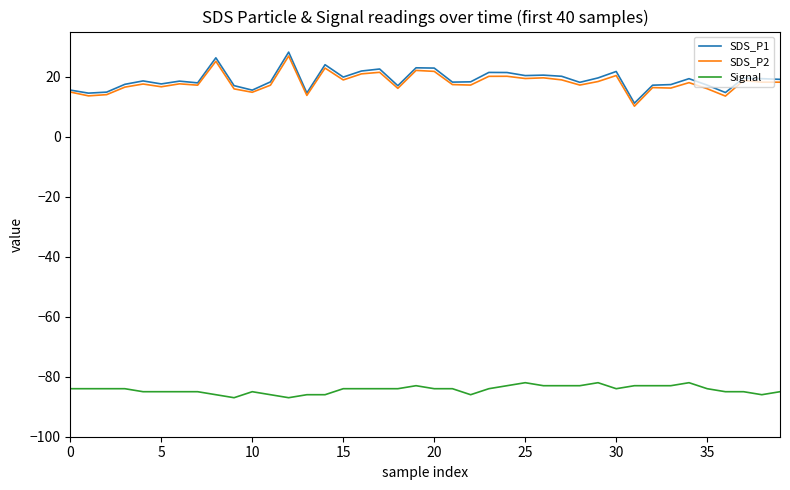

What is the smallest value displayed?

-87.0